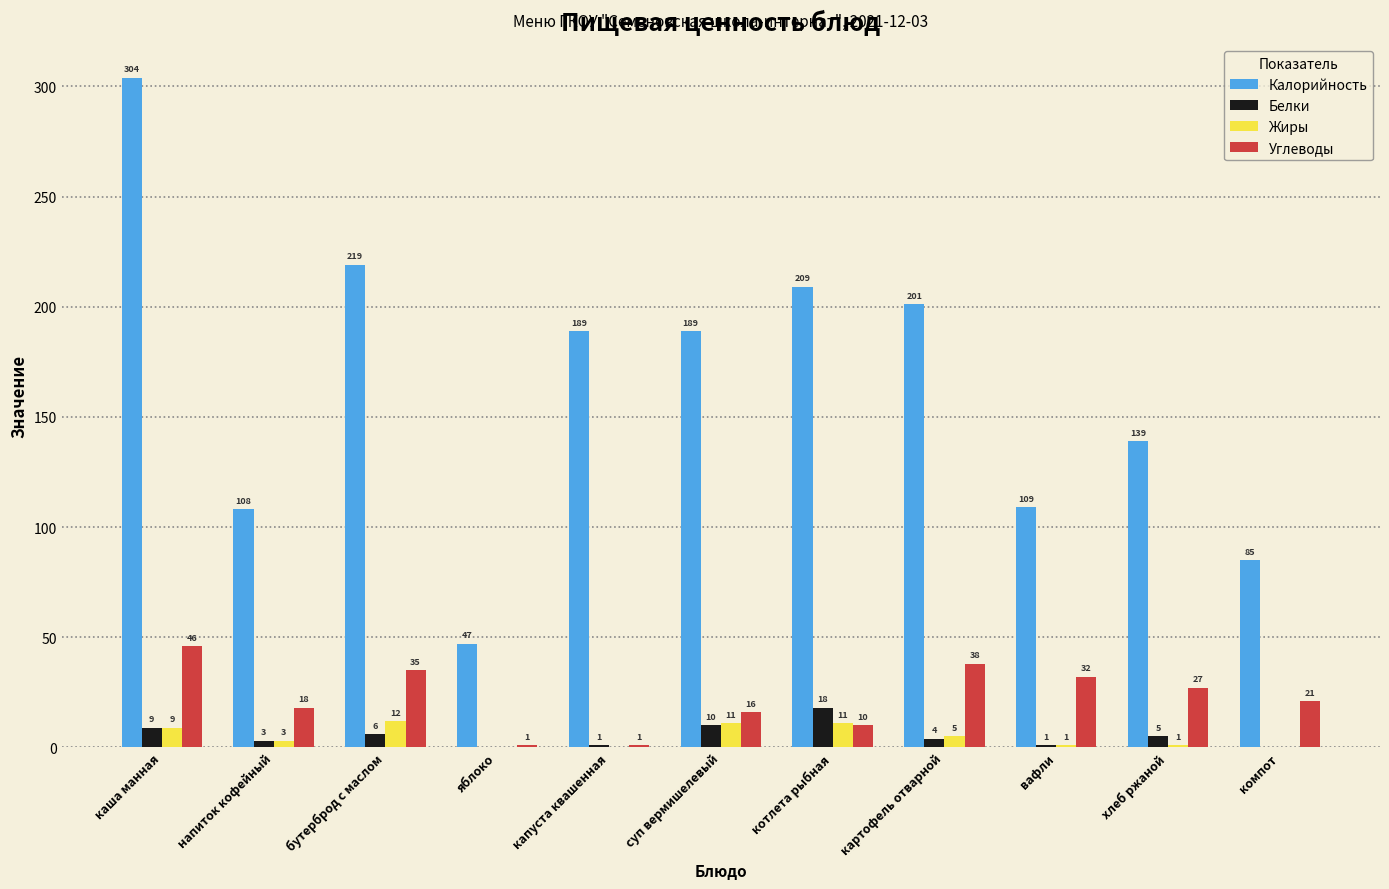

Reading right to left, list all the values displayed in this chart.

Калорийность: компот=85	хлеб ржаной=139	вафли=109	картофель отварной=201	котлета рыбная=209	суп вермишелевый=189	капуста квашенная=189	яблоко=47	бутерброд с маслом=219	напиток кофейный=108	каша манная=304
Белки: компот=0	хлеб ржаной=5	вафли=1	картофель отварной=4	котлета рыбная=18	суп вермишелевый=10	капуста квашенная=1	яблоко=0	бутерброд с маслом=6	напиток кофейный=3	каша манная=9
Жиры: компот=0	хлеб ржаной=1	вафли=1	картофель отварной=5	котлета рыбная=11	суп вермишелевый=11	капуста квашенная=0	яблоко=0	бутерброд с маслом=12	напиток кофейный=3	каша манная=9
Углеводы: компот=21	хлеб ржаной=27	вафли=32	картофель отварной=38	котлета рыбная=10	суп вермишелевый=16	капуста квашенная=1	яблоко=1	бутерброд с маслом=35	напиток кофейный=18	каша манная=46